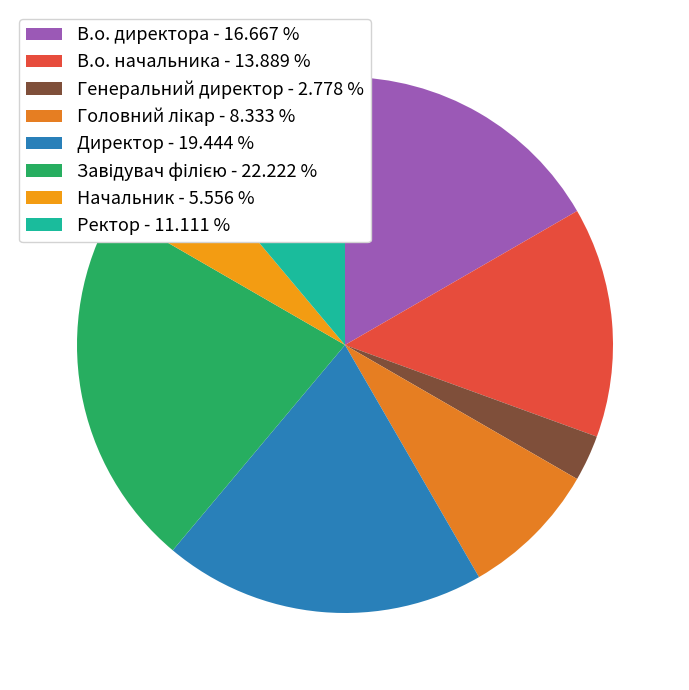

Combined, what portion of the pie is Ректор and Головний лікар?

19.4%